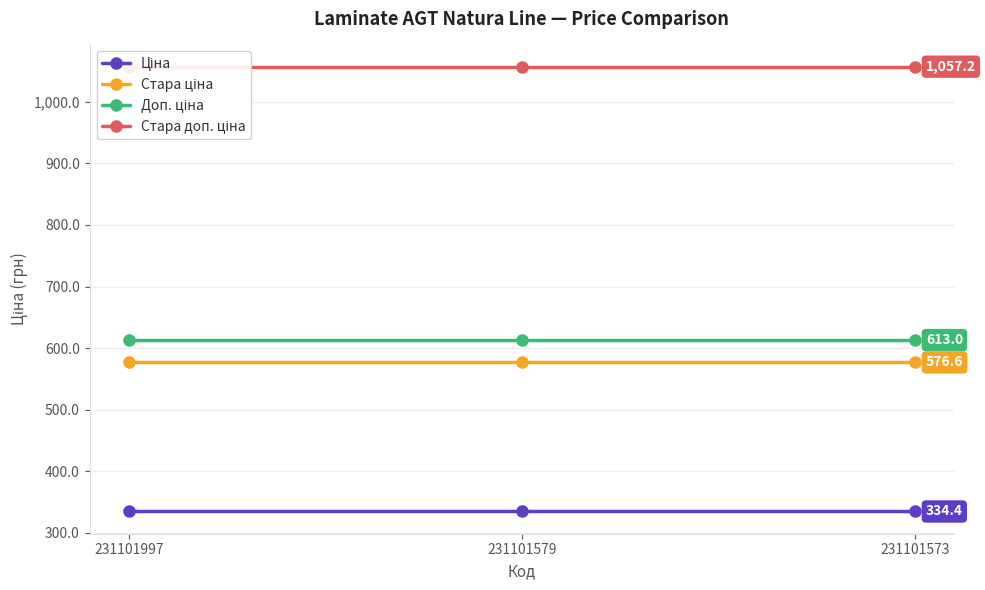

Reading left to right, list all the values displayed in this chart.

Ціна: 231101997=334.4	231101579=334.4	231101573=334.4
Стара ціна: 231101997=576.6	231101579=576.6	231101573=576.6
Доп. ціна: 231101997=613.0	231101579=613.0	231101573=613.0
Стара доп. ціна: 231101997=1057.2	231101579=1057.2	231101573=1057.2